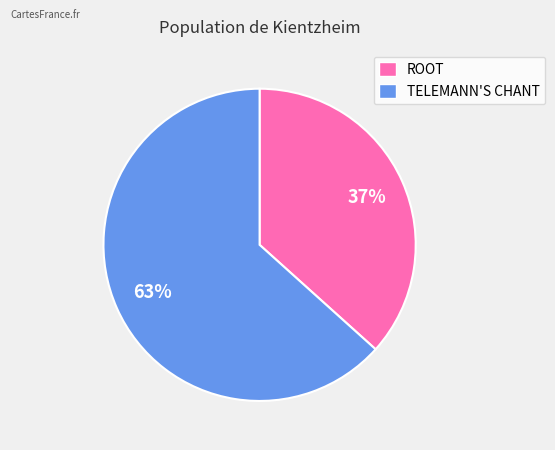

To the nearest percent, what percentage of the pie is TELEMANN'S CHANT?

63%